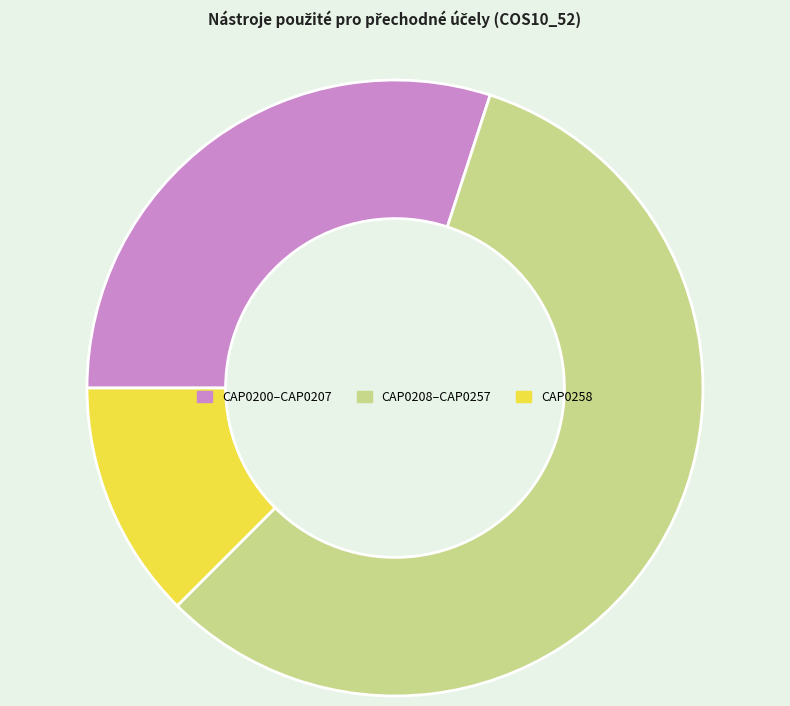

Is there any slice that represents more than half of the pie?

Yes